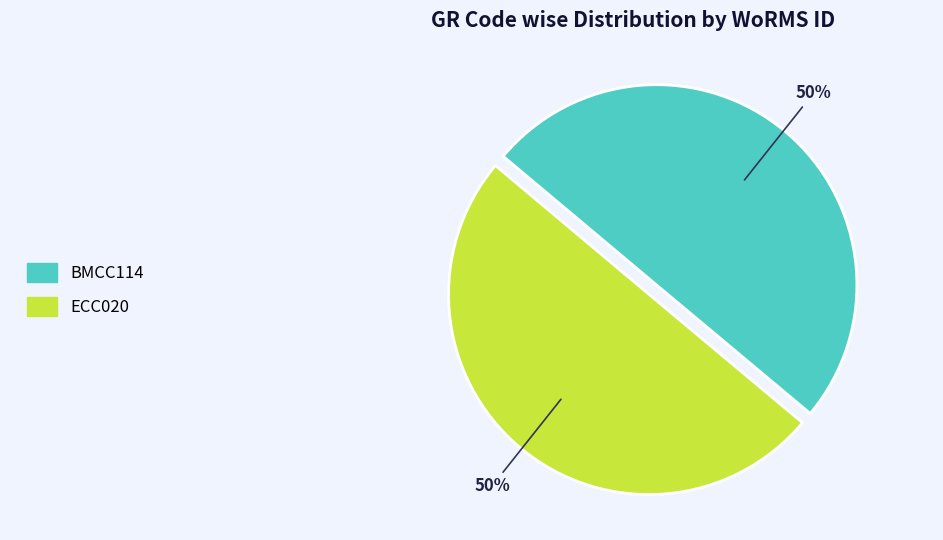

Combined, do ECC020 and BMCC114 account for over 50%?

Yes